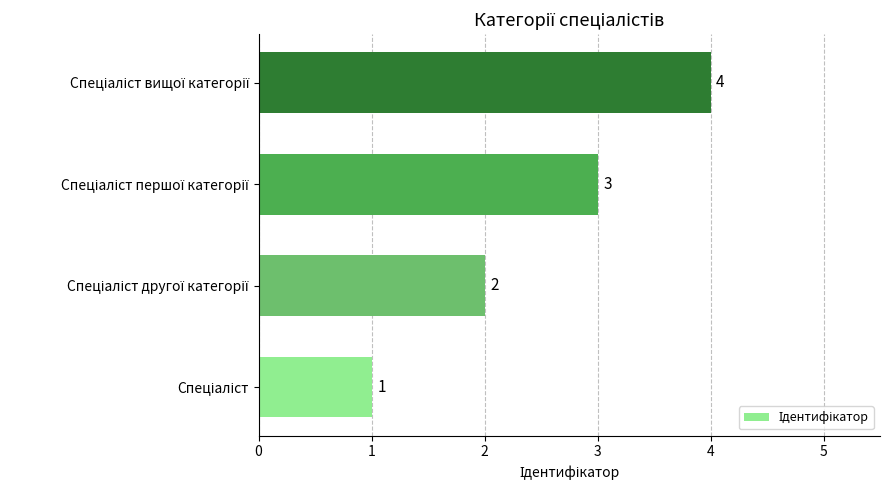

How many data points are less than 3?

2